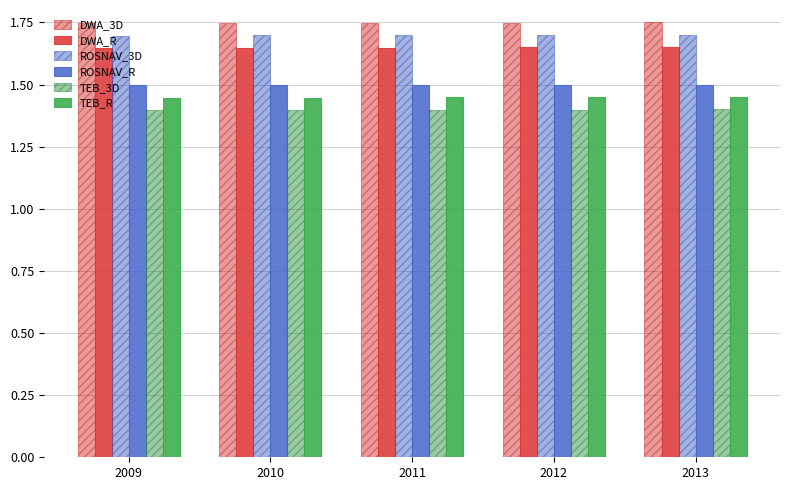

Which category has the lowest value in the TEB_3D series?

2009